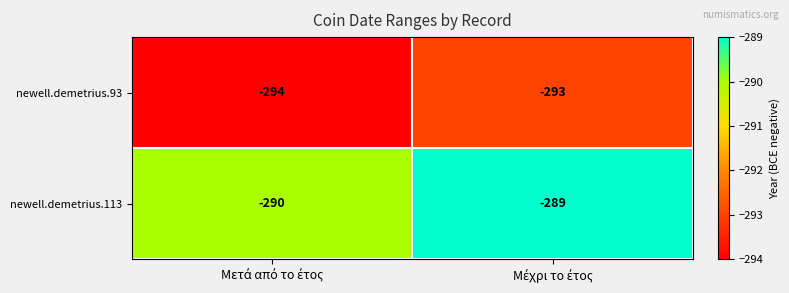

What is the maximum value for newell.demetrius.113?

-289